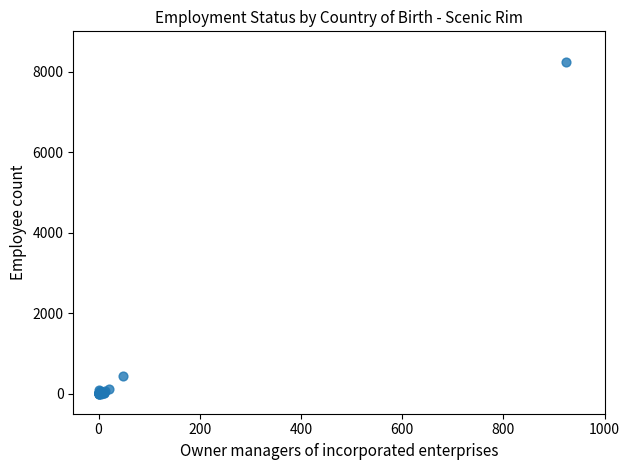

What Y value in the scatter plot is closest to 4118?

443